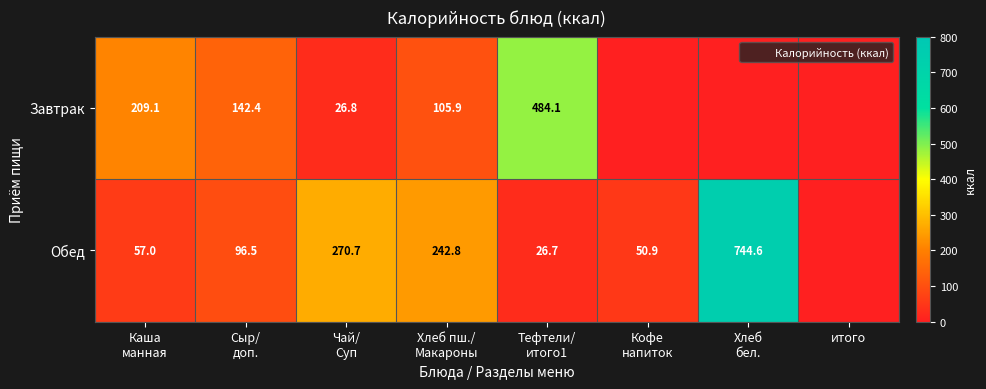

At Тефтели/ итого1, list the series in order from largest to smallest.

Завтрак, Обед